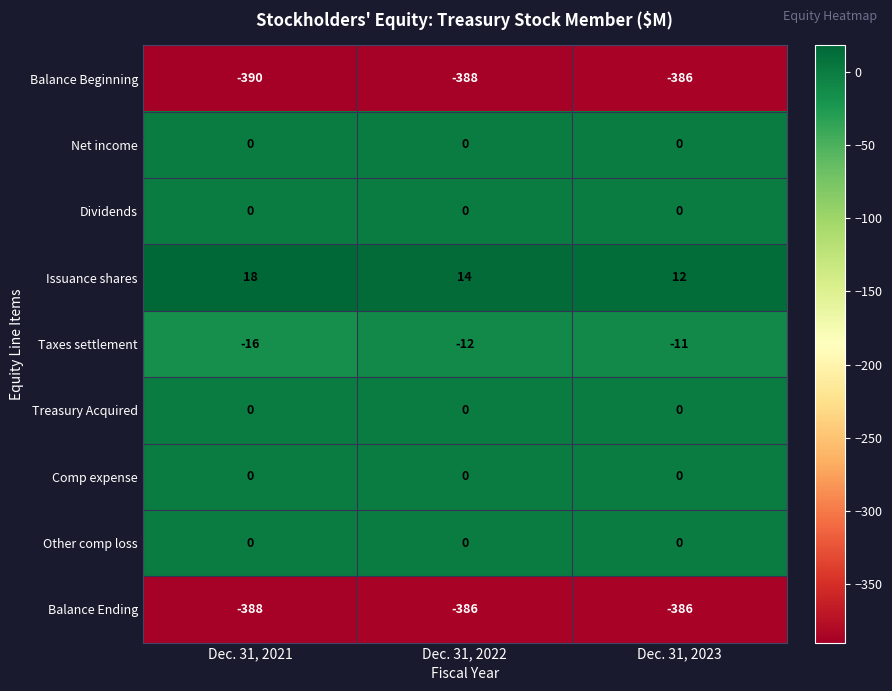

Reading right to left, what are all the values shown in this chart?

Balance Beginning: Dec. 31, 2023=-386	Dec. 31, 2022=-388	Dec. 31, 2021=-390
Net income: Dec. 31, 2023=0	Dec. 31, 2022=0	Dec. 31, 2021=0
Dividends: Dec. 31, 2023=0	Dec. 31, 2022=0	Dec. 31, 2021=0
Issuance shares: Dec. 31, 2023=12	Dec. 31, 2022=14	Dec. 31, 2021=18
Taxes settlement: Dec. 31, 2023=-11	Dec. 31, 2022=-12	Dec. 31, 2021=-16
Treasury Acquired: Dec. 31, 2023=0	Dec. 31, 2022=0	Dec. 31, 2021=0
Comp expense: Dec. 31, 2023=0	Dec. 31, 2022=0	Dec. 31, 2021=0
Other comp loss: Dec. 31, 2023=0	Dec. 31, 2022=0	Dec. 31, 2021=0
Balance Ending: Dec. 31, 2023=-386	Dec. 31, 2022=-386	Dec. 31, 2021=-388